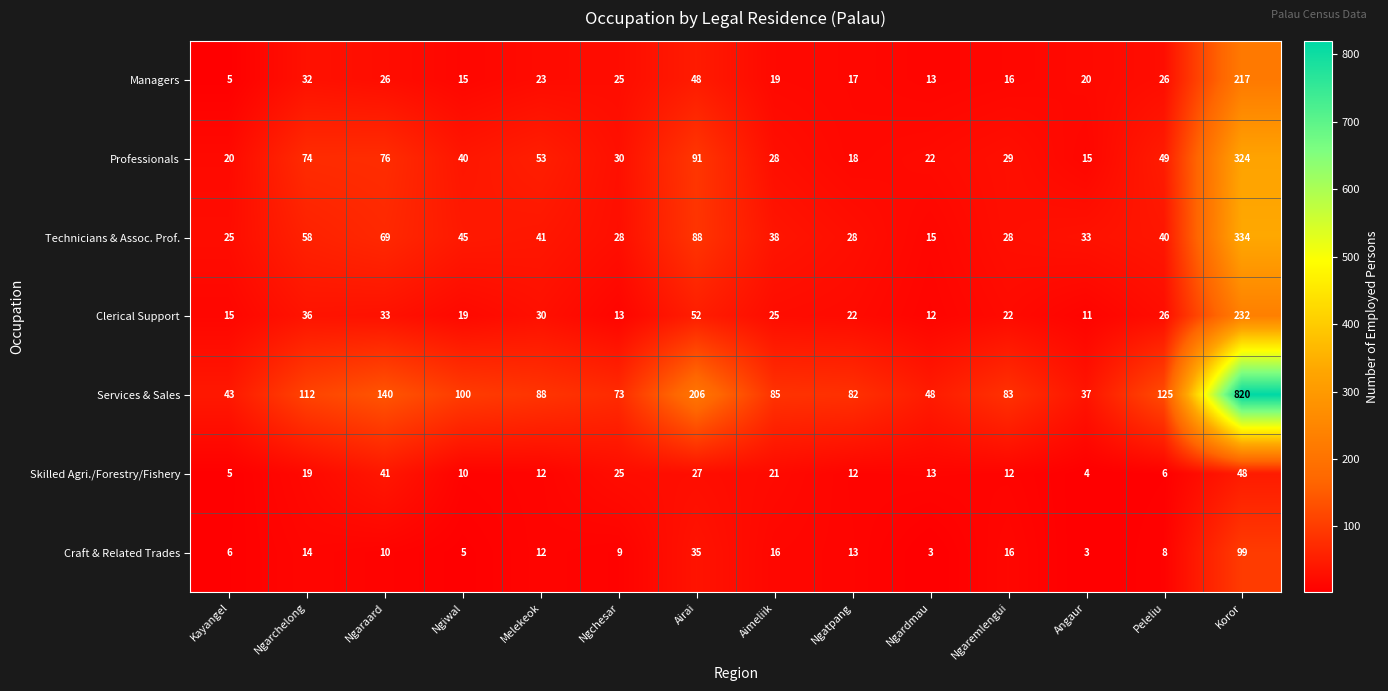

Is it true that Professionals equals 22 at Angaur?

False